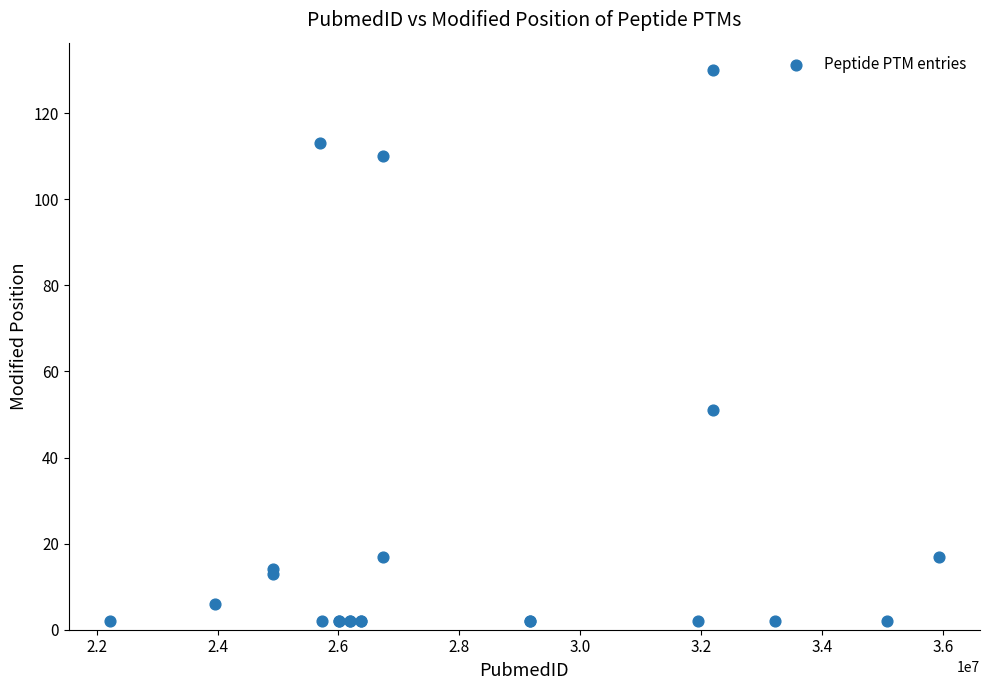

What Y value in the scatter plot is closest to 66?

51